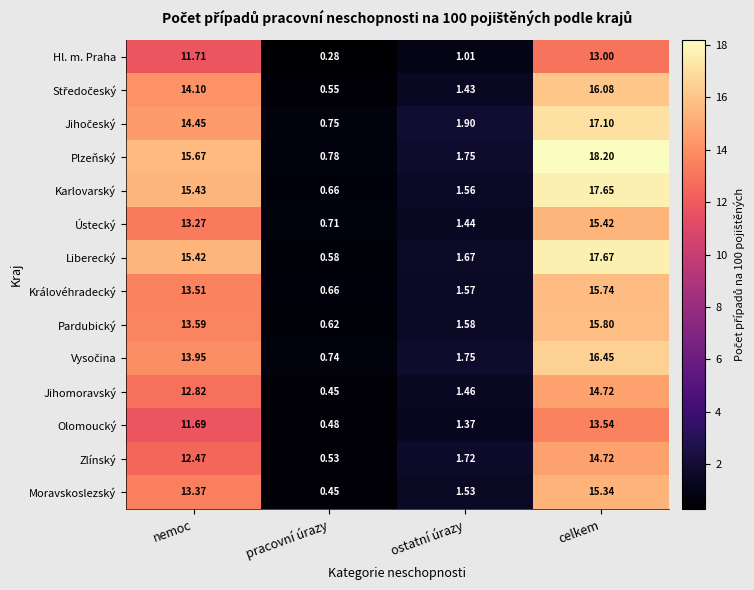

Which label corresponds to the largest value in the chart?

celkem